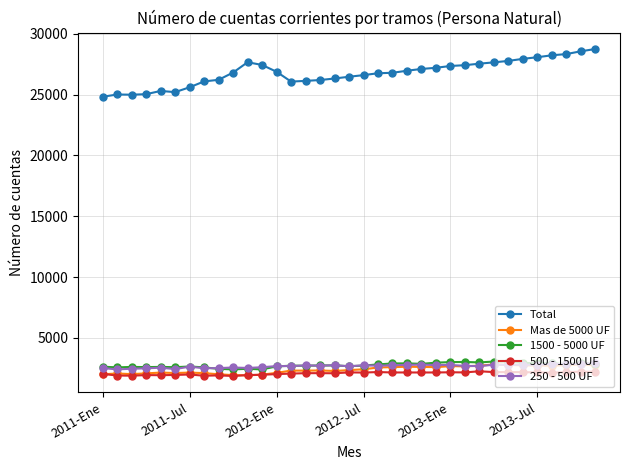

What is the greatest value displayed?

28748